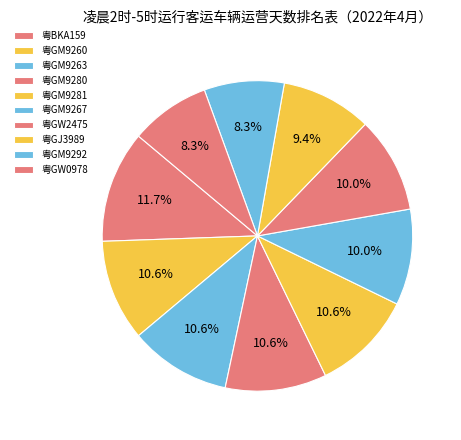

How many slices are in this pie chart?

10